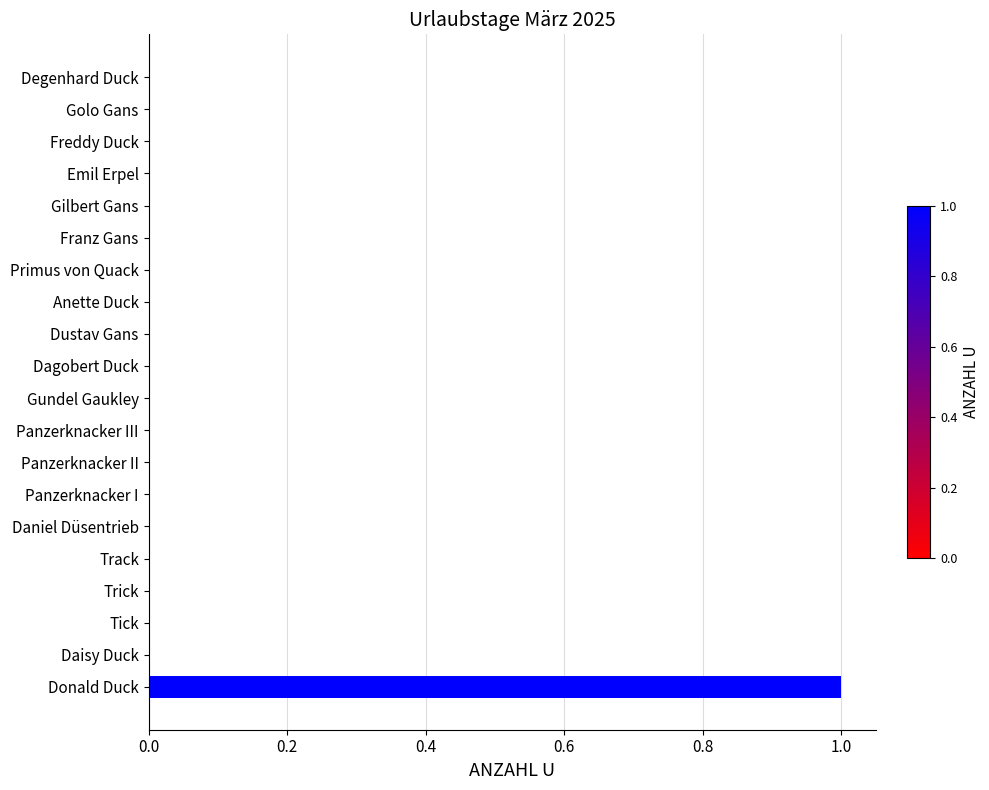

Is it true that the value at Daisy Duck is 1?

False